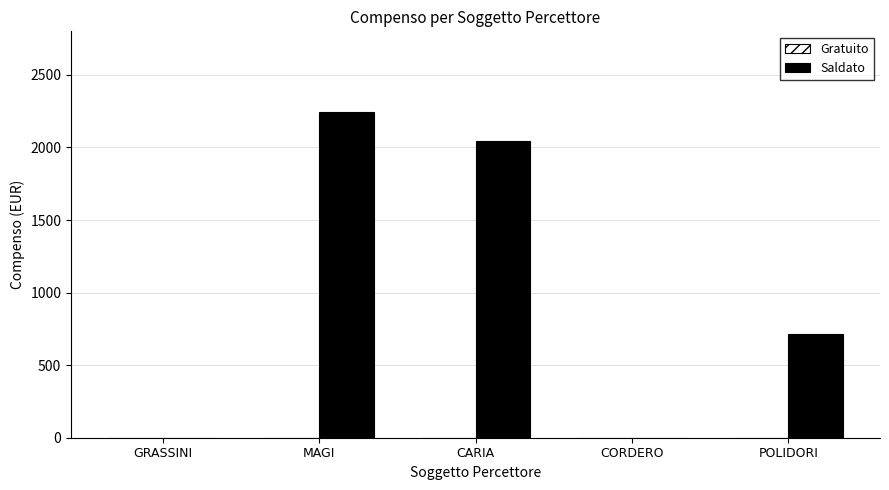

Which label corresponds to the largest value in the chart?

MAGI